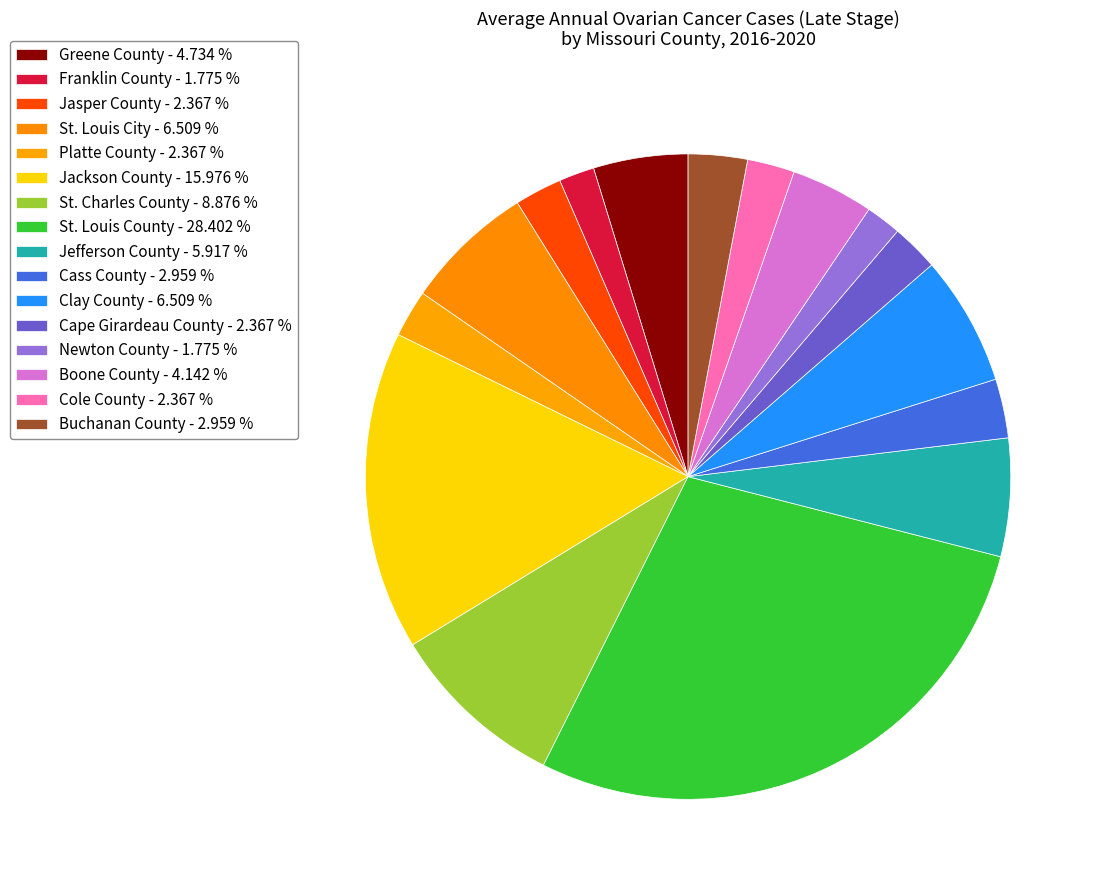

Count the number of slices in the pie.

16